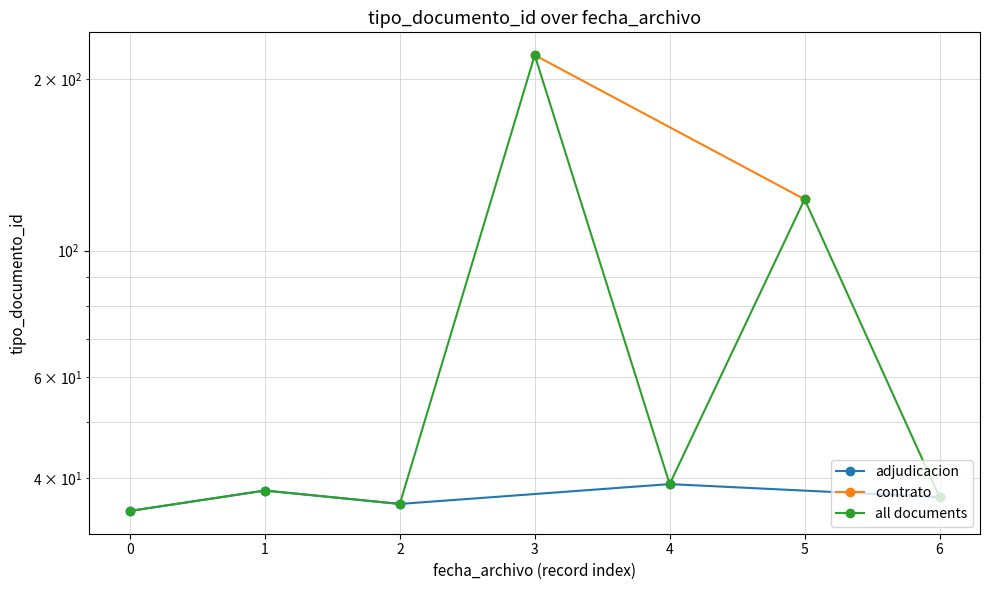

What is the difference between the second highest and minimum values?

88